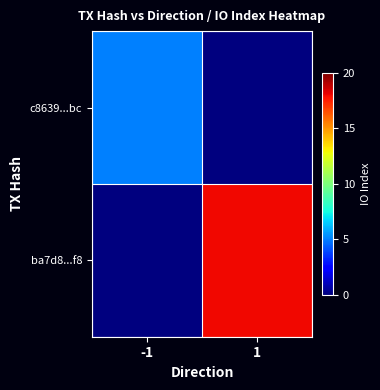

Count the number of data series in this chart.

2